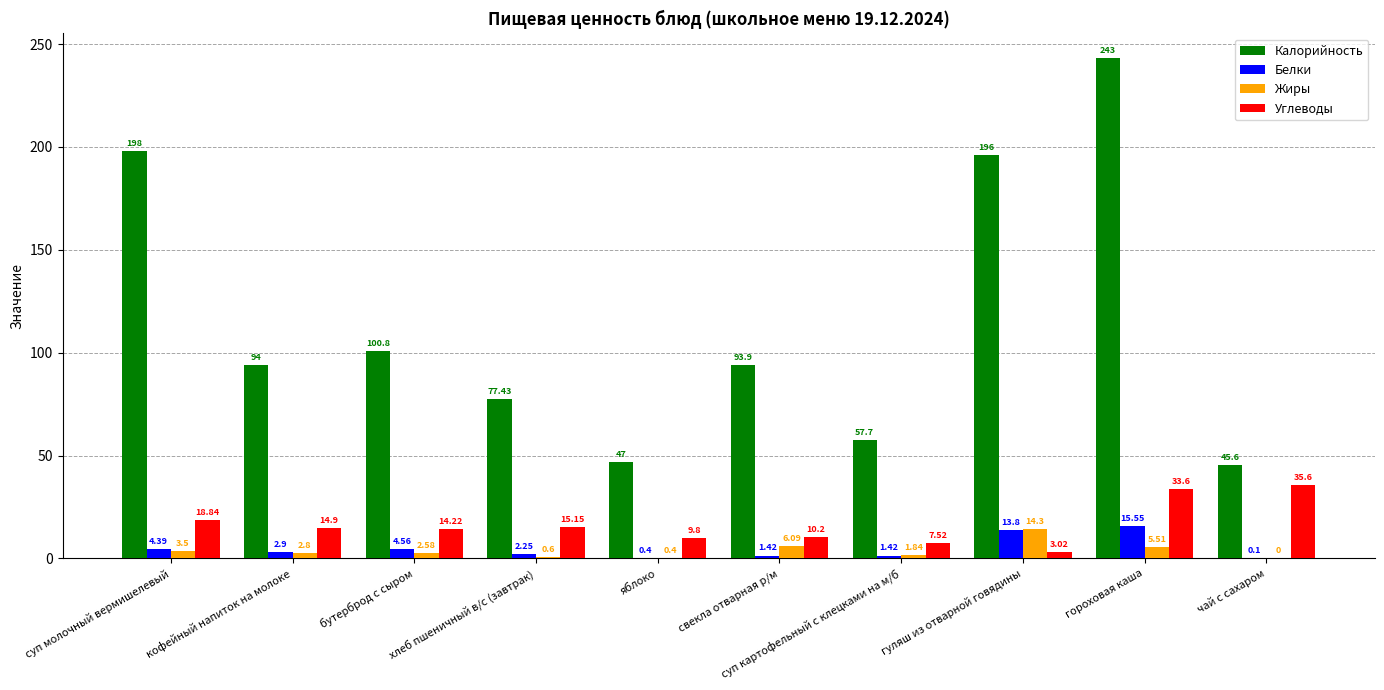

What is the sum of the Калорийность values at гуляш из отварной говядины and суп картофельный с клецками на м/б?

253.7